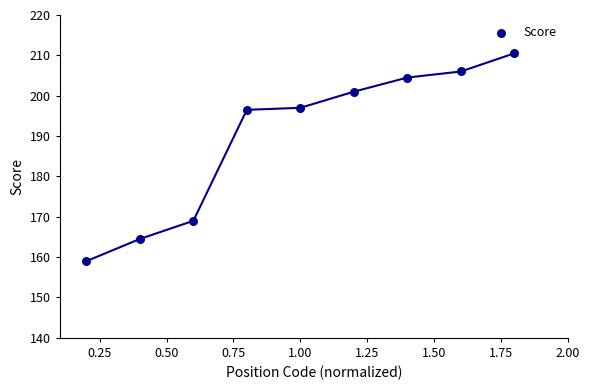

What is the range of X values (max minus min)?

1.6